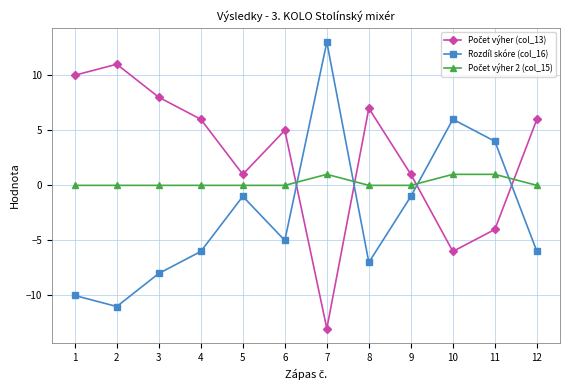

The value of Rozdíl skóre (col_16) at 12 is -6. True or false?

True